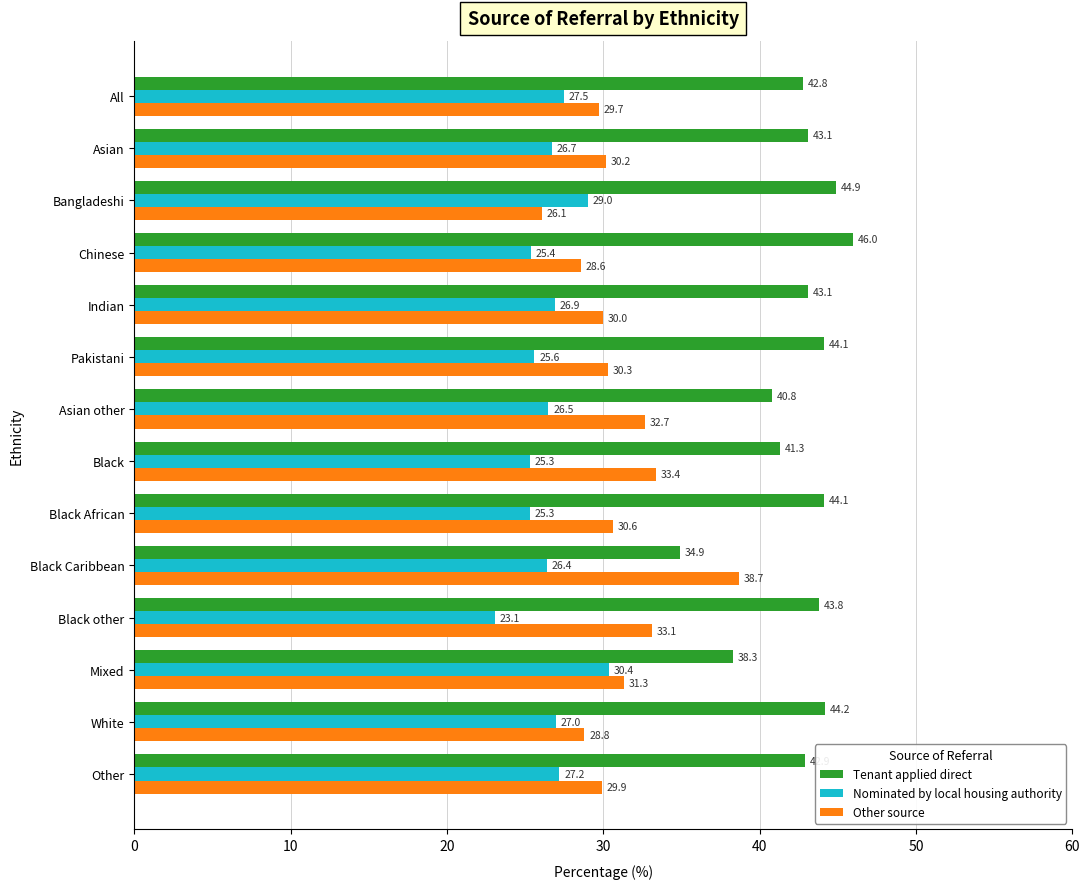

At which label does Tenant applied direct reach its peak?

Chinese